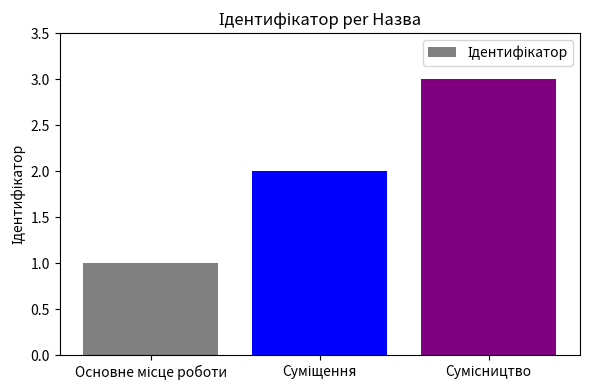

What is the greatest value displayed?

3